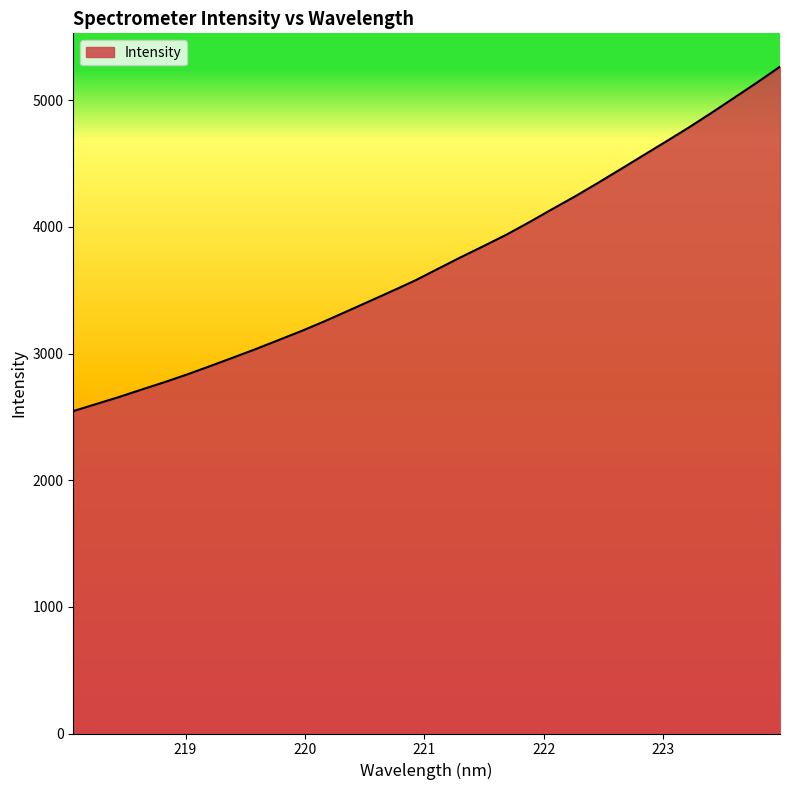

What is the difference between the maximum and minimum values?

2719.5